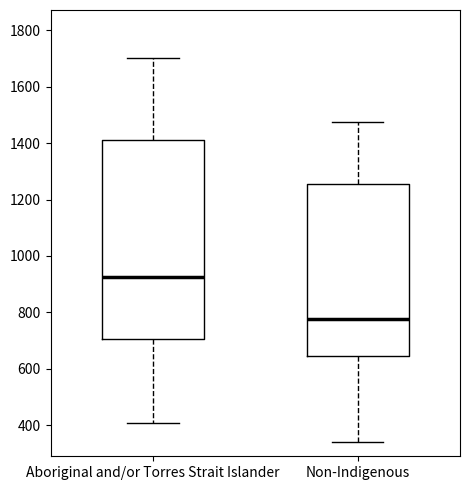

Reading left to right, transcribe this box plot: for each box, give where its median line is, the range the box spans, and where its two whiskers end, as read against the y-axis. The values are not printed on the chart, so give them approximately, as read against the axis.

Aboriginal and/or Torres Strait Islander: median 920, box 700 to 1420, whiskers 400 to 1700
Non-Indigenous: median 780, box 640 to 1260, whiskers 340 to 1480